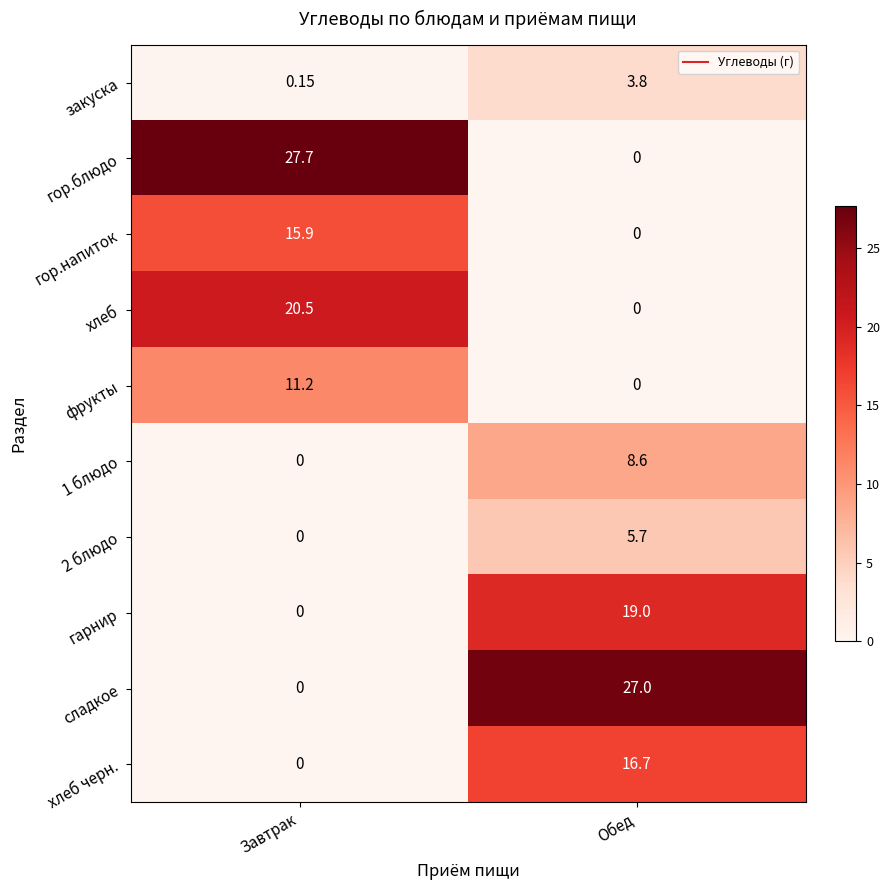

How many values in фрукты are above zero?

1